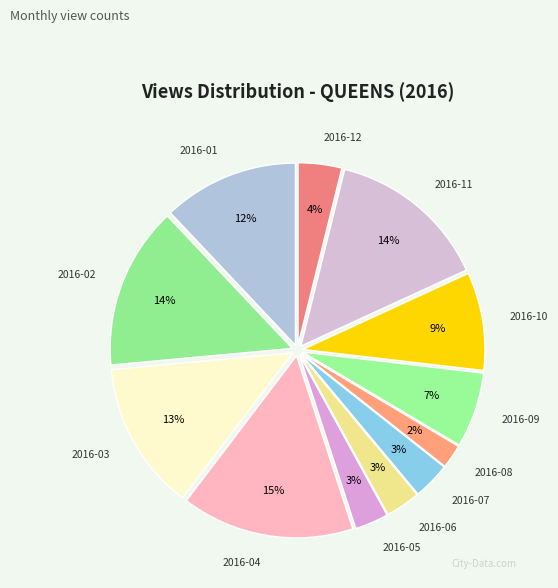

What is the smallest slice in the pie chart?

2016-08